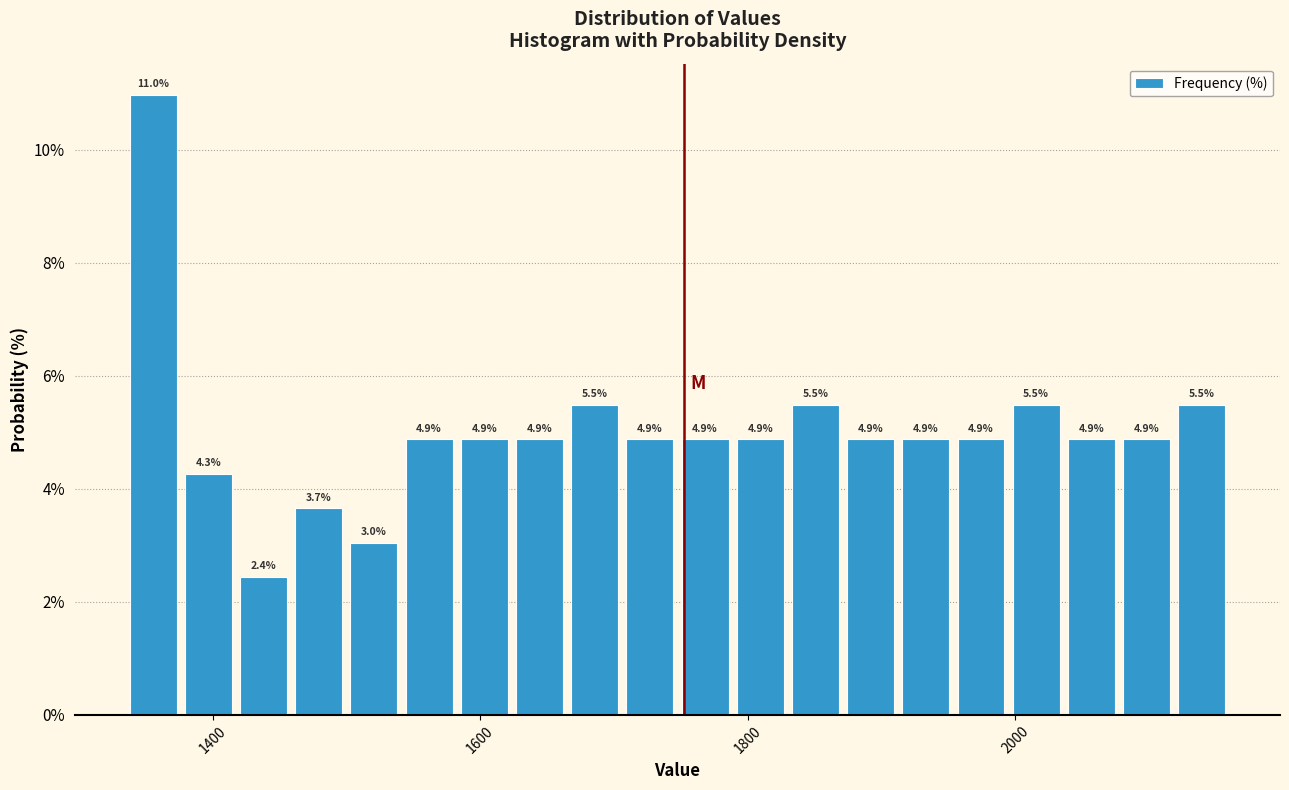

Read against the x-axis, roughly where is the centre of the tallest bar?

1360